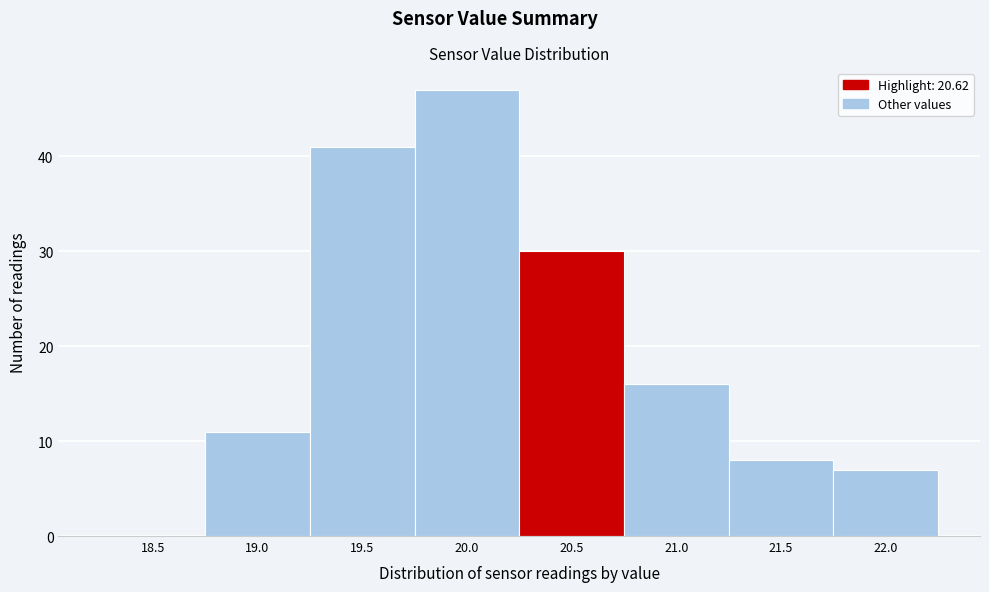

Reading left to right, what are all the values shown in this chart?

18.5=0	19.0=11	19.5=41	20.0=47	20.5=30	21.0=16	21.5=8	22.0=7